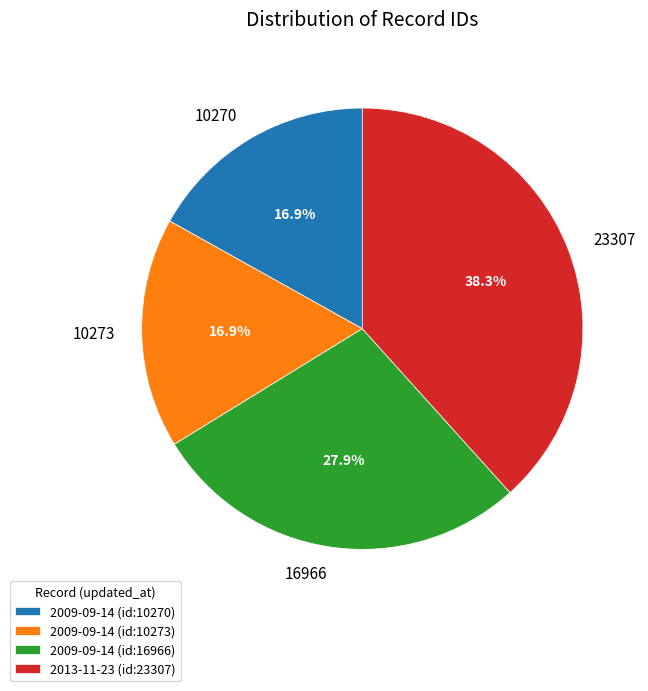

Approximately how many times larger is the value at 2009-09-14 (id:10270) compared to 2009-09-14 (id:16966)?

0.6